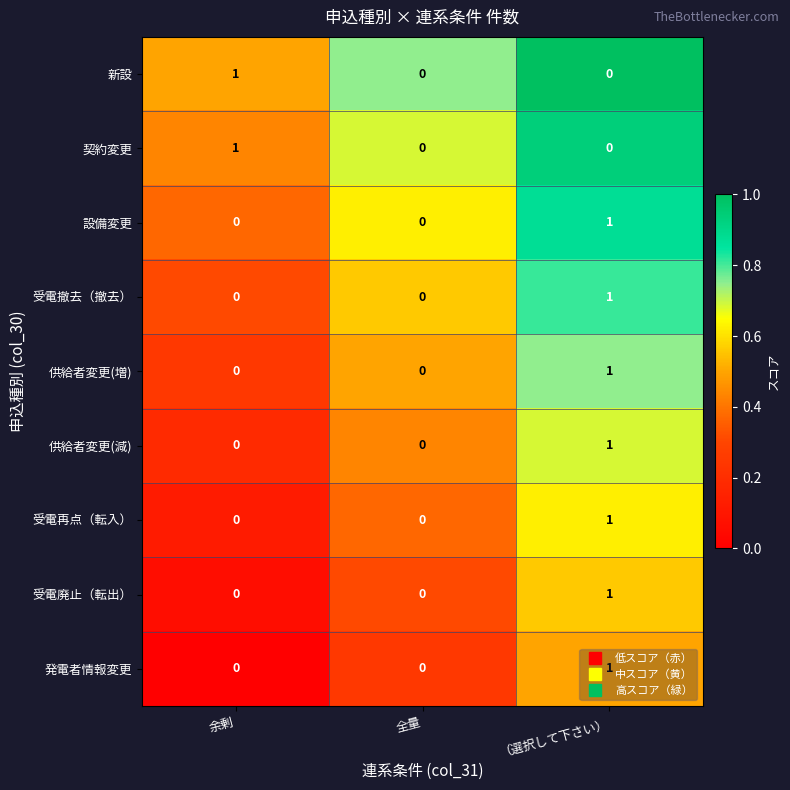

Count the 設備変更 values in the range 0 to 1.

3